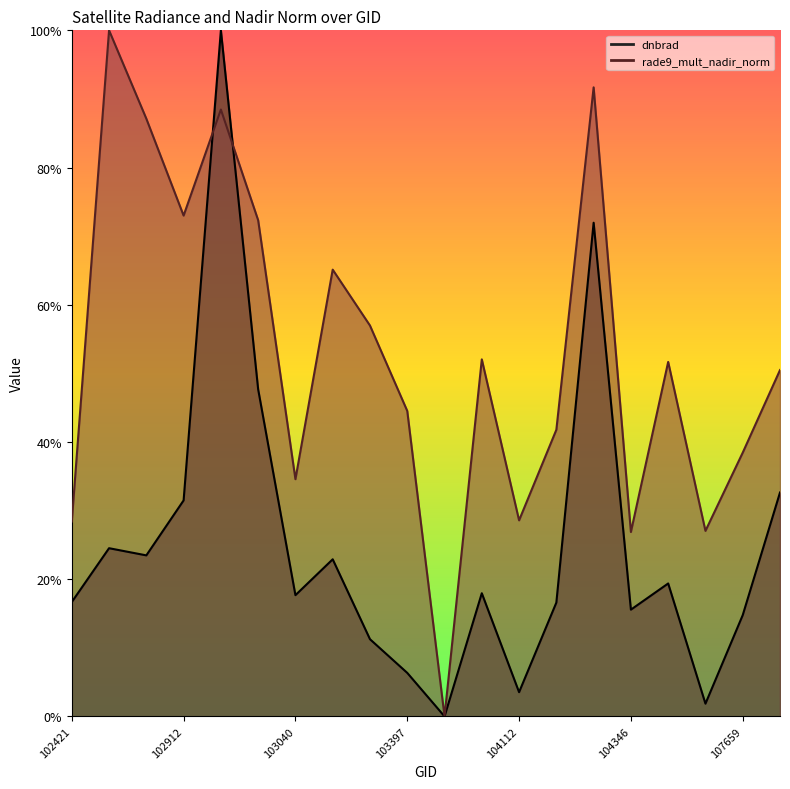

What is the total value across all series at 102792?

1.1